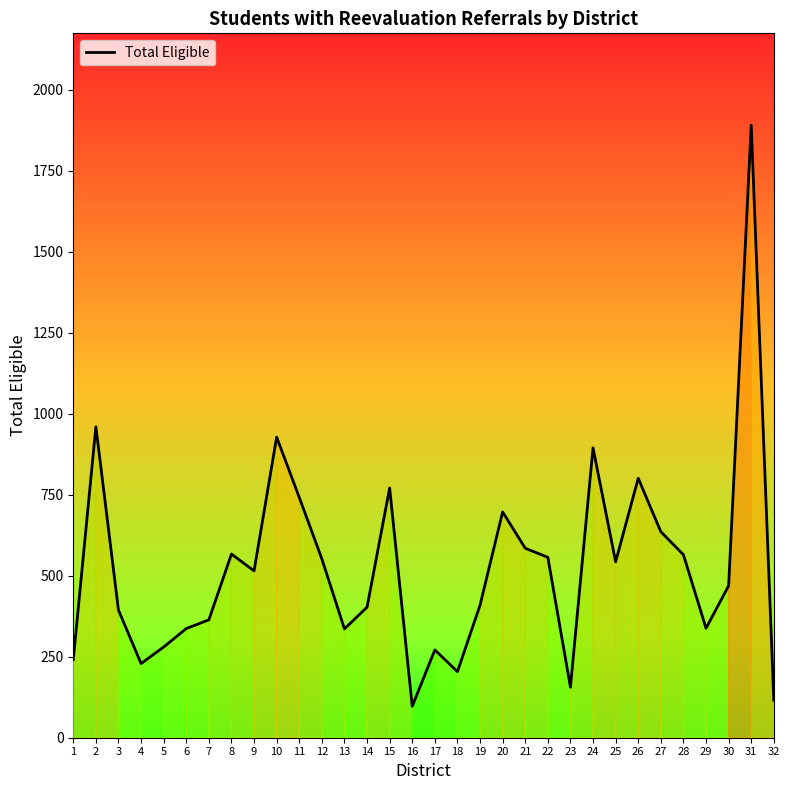

How many lines are shown in the chart?

1